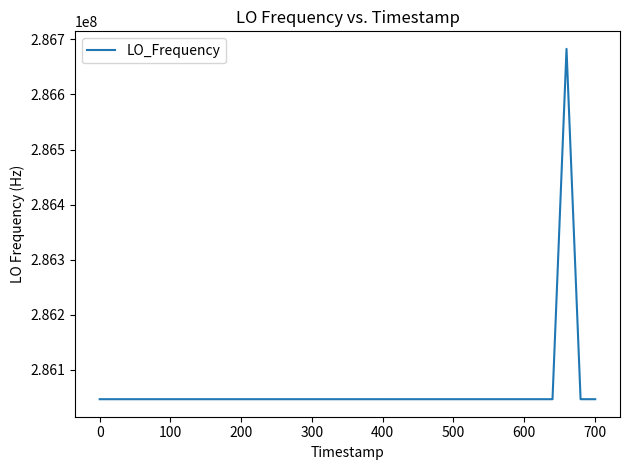

What is the smallest value displayed?

286046994.9